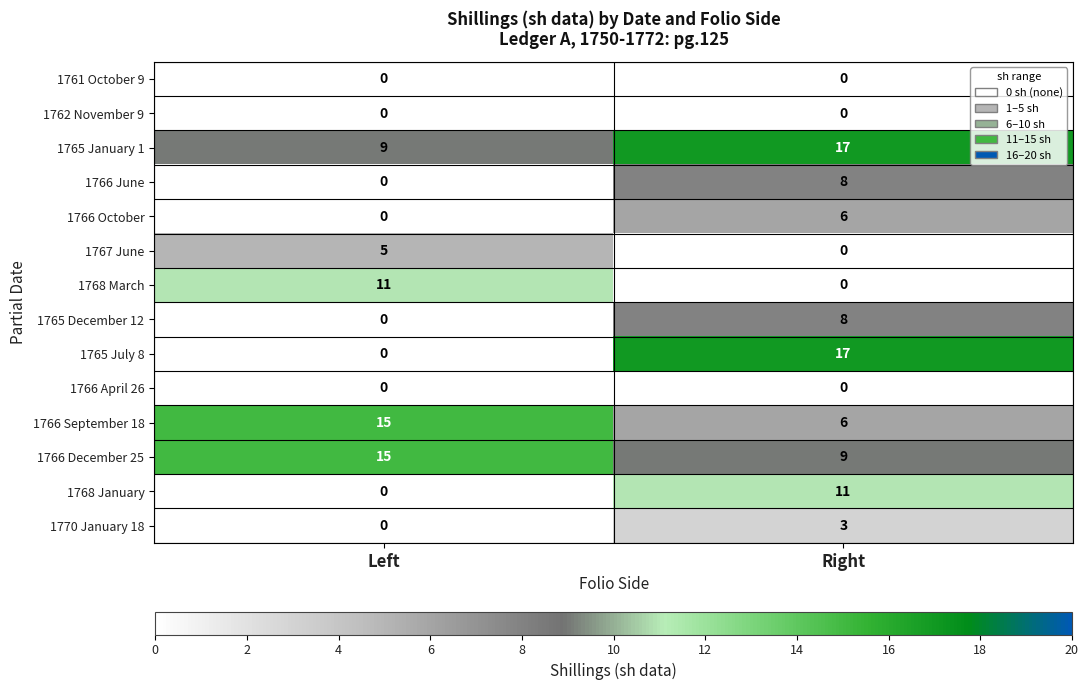

Is it true that 1766 October equals -2 at Left?

False